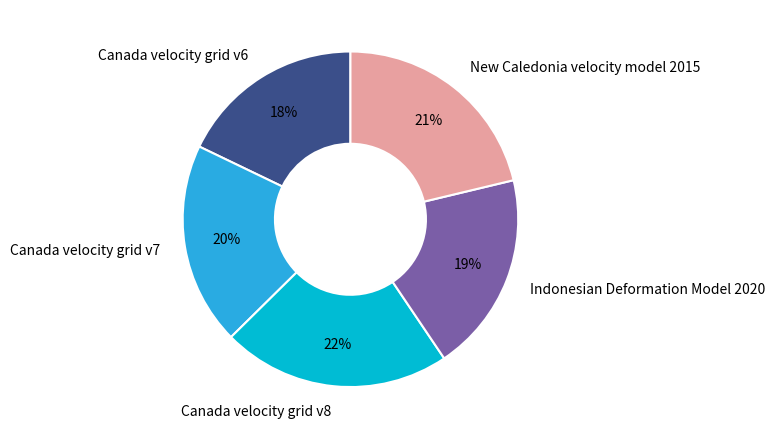

What is the largest slice in the pie chart?

Canada velocity grid v8